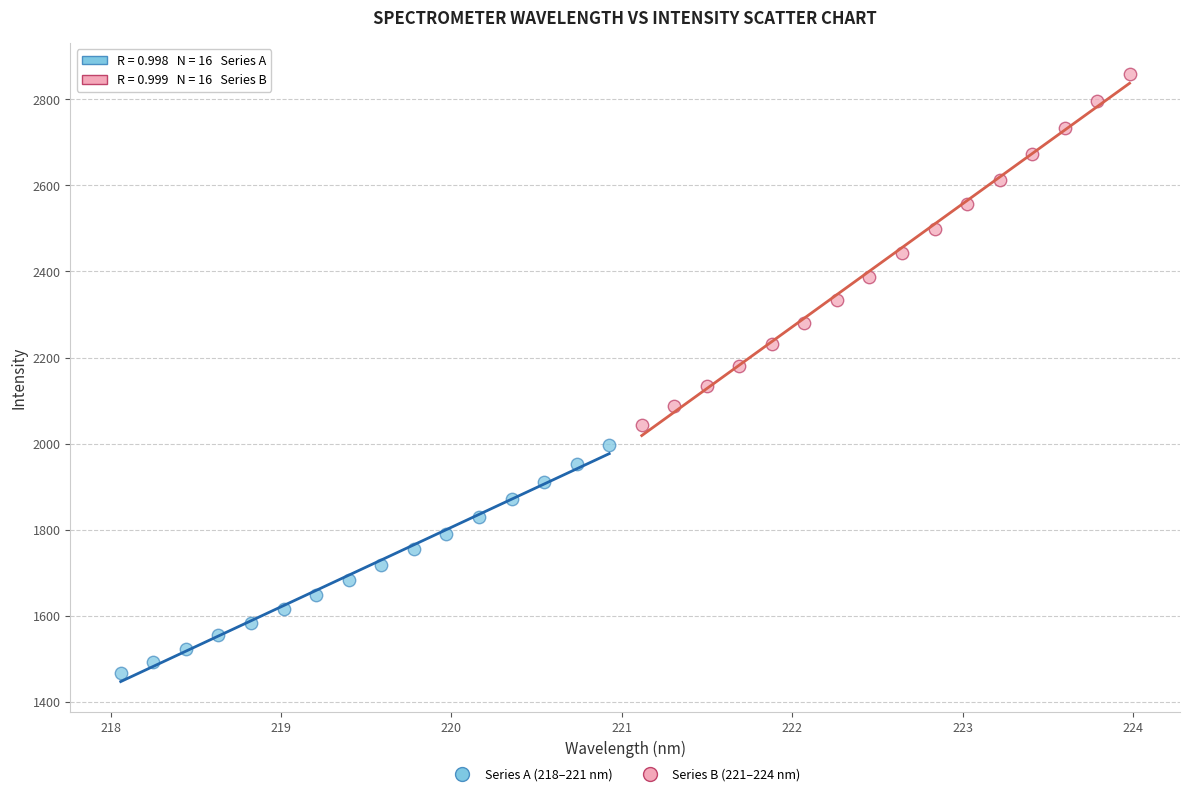

What are all the series names shown in the legend?

Series A (218–221 nm), Series B (221–224 nm)